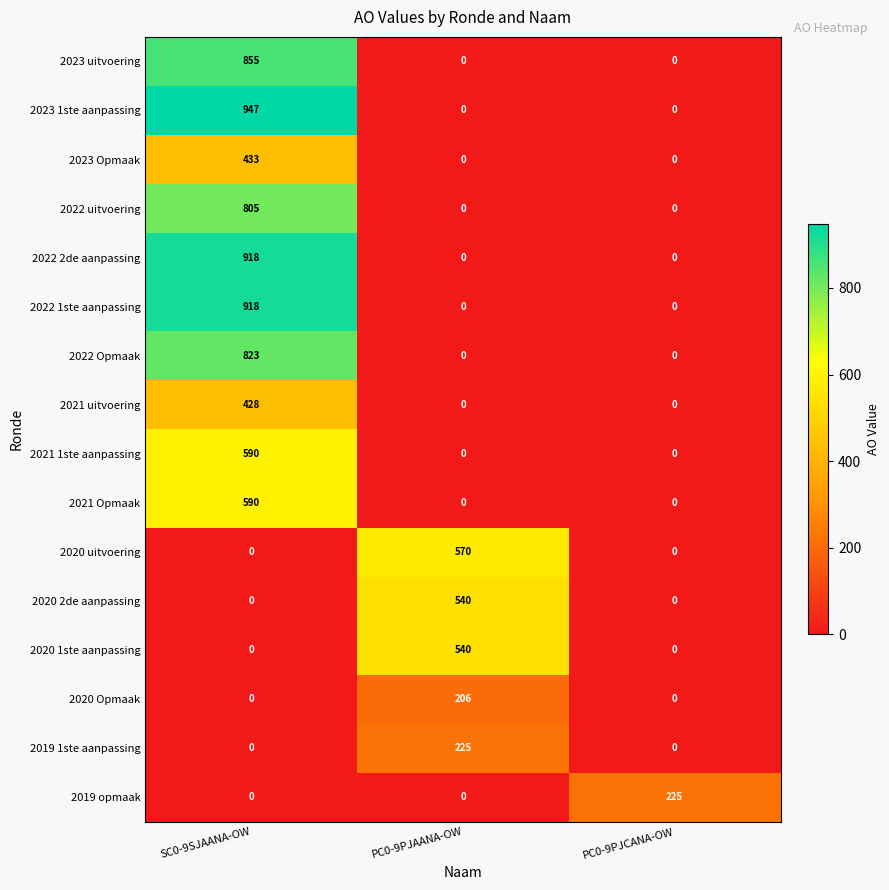

Which category has the highest value across all series?

SC0-9SJAANA-OW